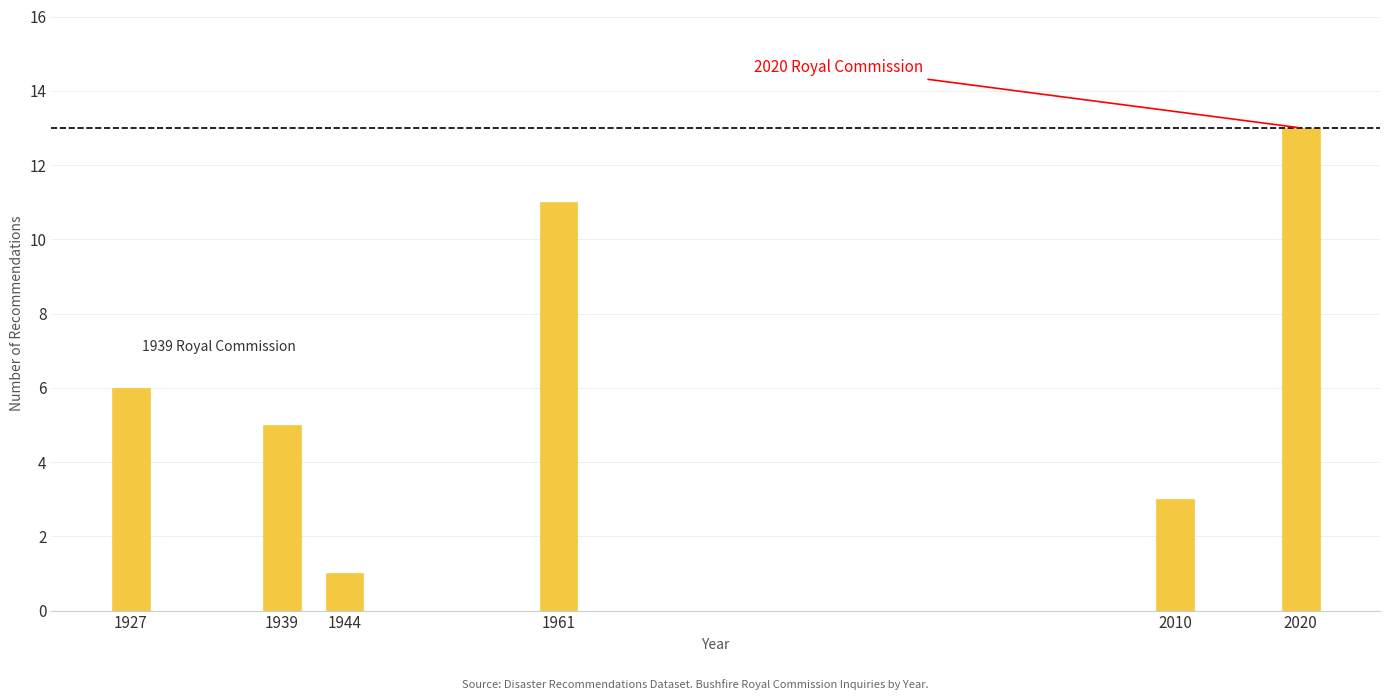

Reading right to left, what are all the values shown in this chart?

13	3	11	1	5	6